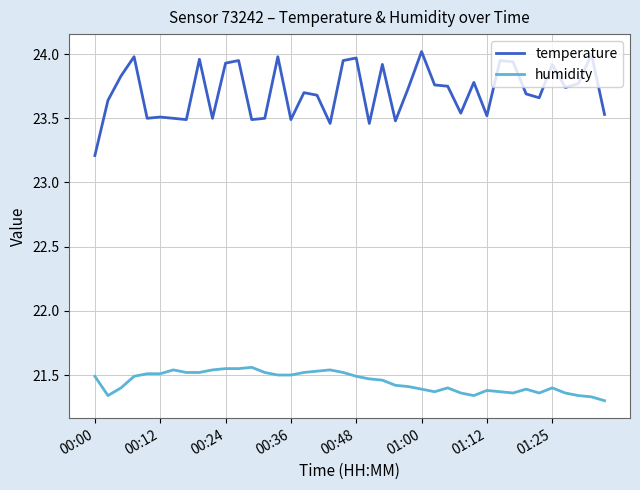

True or false: humidity and temperature intersect in this chart.

False